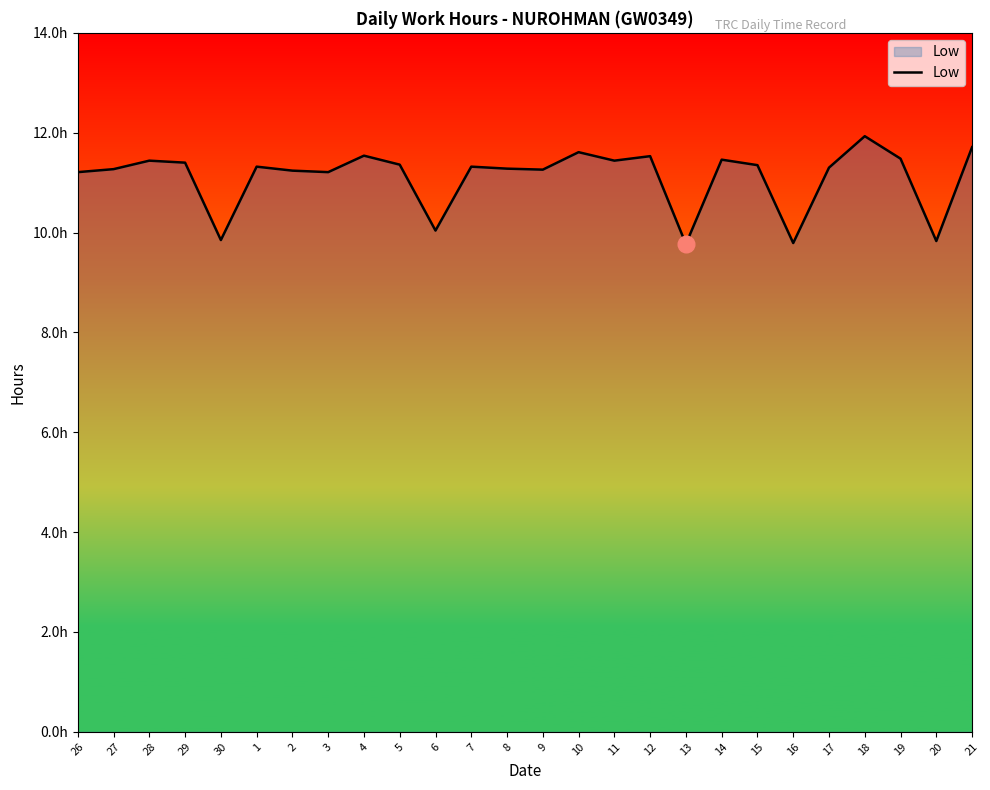

What is the maximum value shown in the chart?

11.9